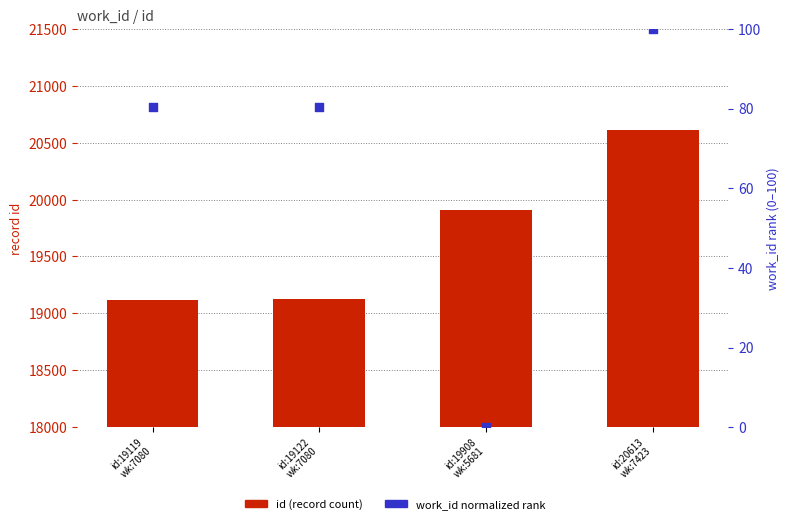

At how many categories does at least one series exceed 15630?

4